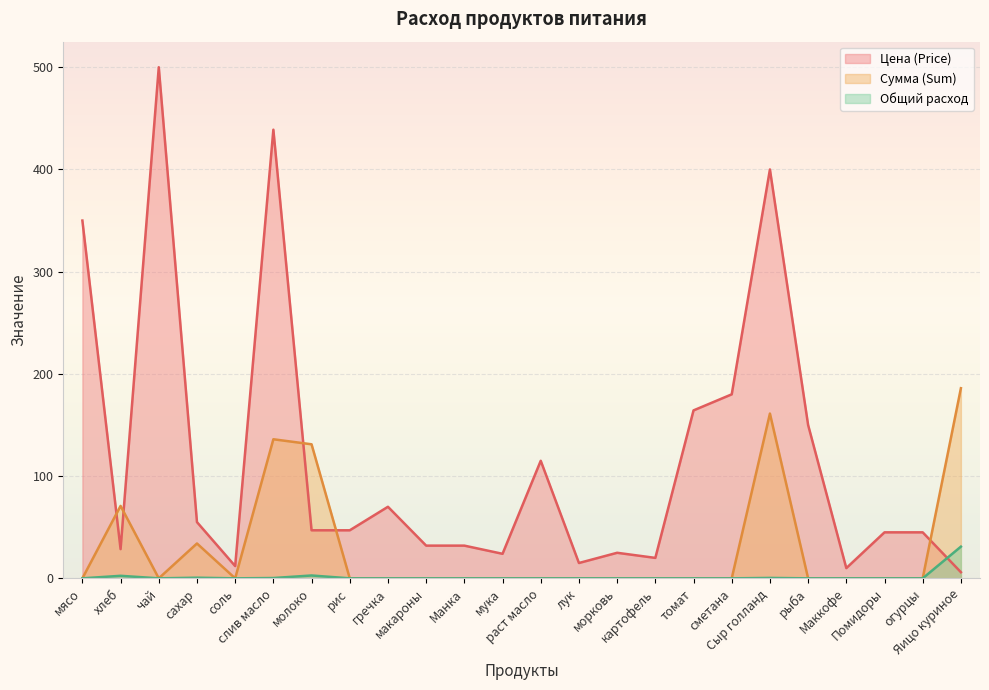

What position from the left is макароны?

10